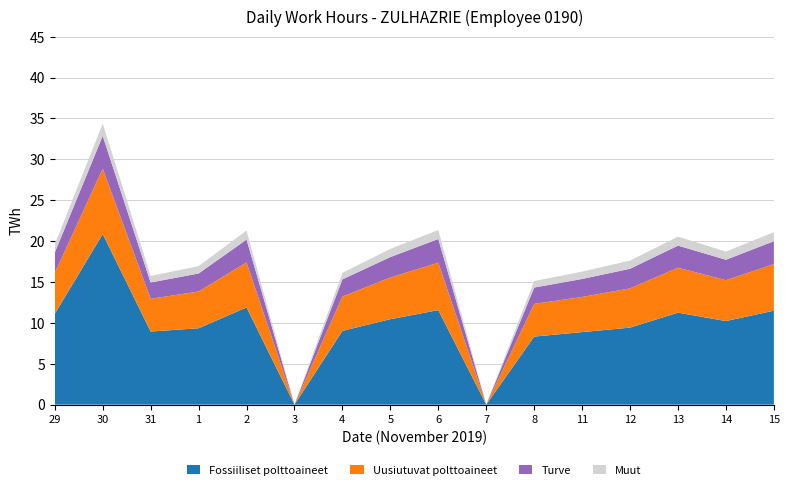

Reading right to left, extract all data points from this chart.

Fossiiliset polttoaineet: 15=11.5	14=10.2	13=11.2	12=9.4	11=8.9	8=8.3	7=0.0	6=11.6	5=10.4	4=9.0	3=0.0	2=11.9	1=9.3	31=8.9	30=20.9	29=11.1
Uusiutuvat polttoaineet: 15=5.7	14=5.0	13=5.5	12=4.8	11=4.3	8=4.0	7=0.0	6=5.8	5=5.1	4=4.2	3=0.0	2=5.5	1=4.5	31=4.0	30=8.0	29=5.0
Turve: 15=2.8	14=2.5	13=2.7	12=2.4	11=2.2	8=2.0	7=0.0	6=2.9	5=2.5	4=2.1	3=0.0	2=2.8	1=2.2	31=2.0	30=4.0	29=2.5
Muut: 15=1.1	14=1.0	13=1.1	12=1.0	11=0.9	8=0.8	7=0.0	6=1.1	5=1.0	4=0.8	3=0.0	2=1.1	1=0.9	31=0.8	30=1.5	29=1.0